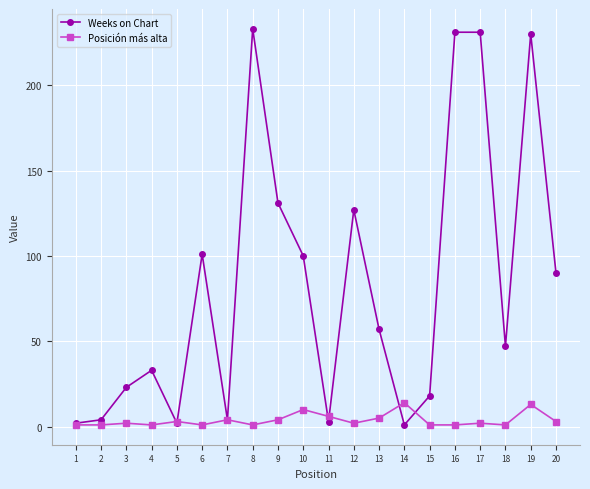

The value of Posición más alta at 19 is 13. True or false?

True